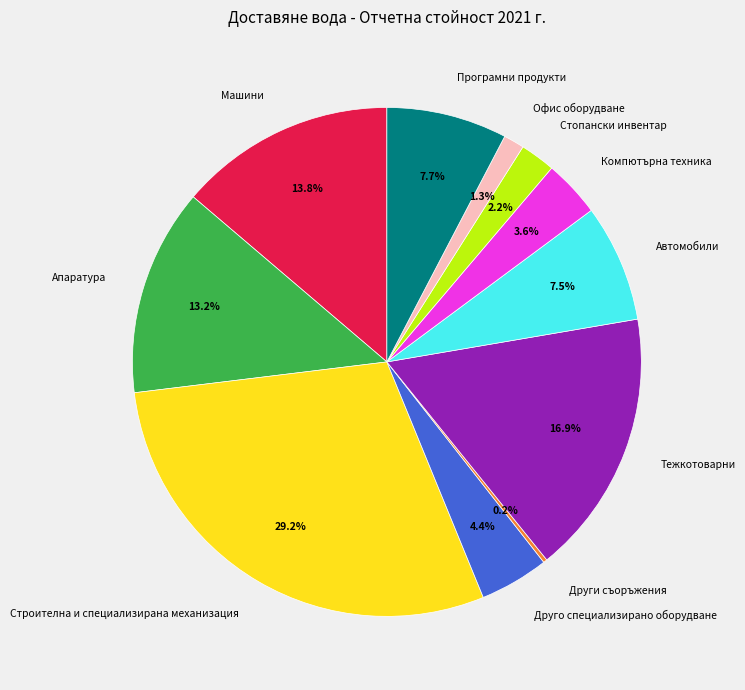

Is the sum of Машини and Компютърна техника greater than half?

No